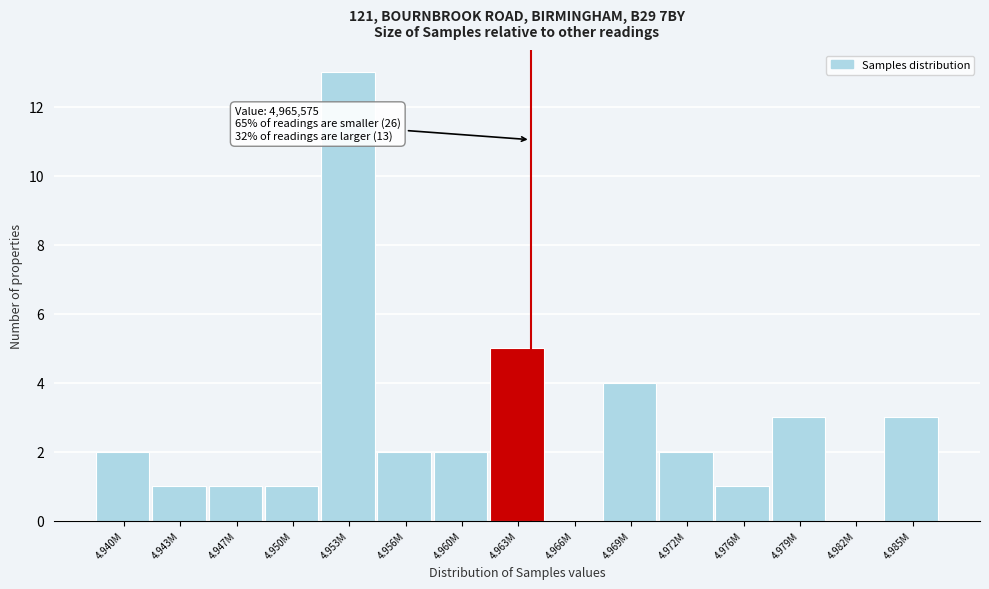

Reading left to right, transcribe all the data shown in this chart.

4.940M=2	4.943M=1	4.947M=1	4.950M=1	4.953M=13	4.956M=2	4.960M=2	4.963M=5	4.966M=0	4.969M=4	4.972M=2	4.976M=1	4.979M=3	4.982M=0	4.985M=3